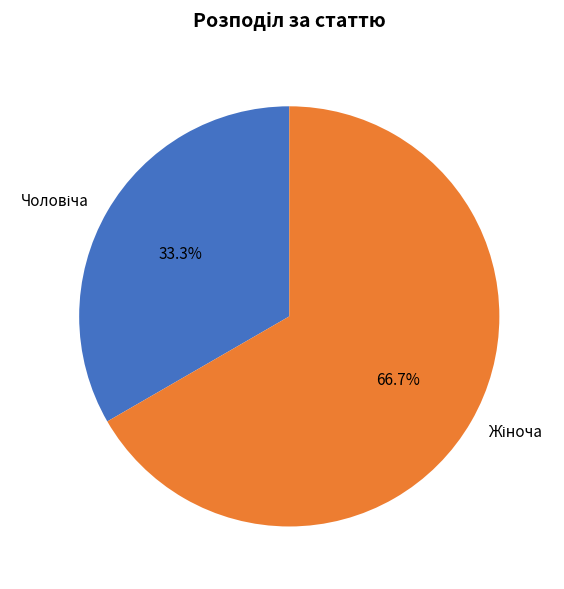

Does any single category account for the majority?

Yes